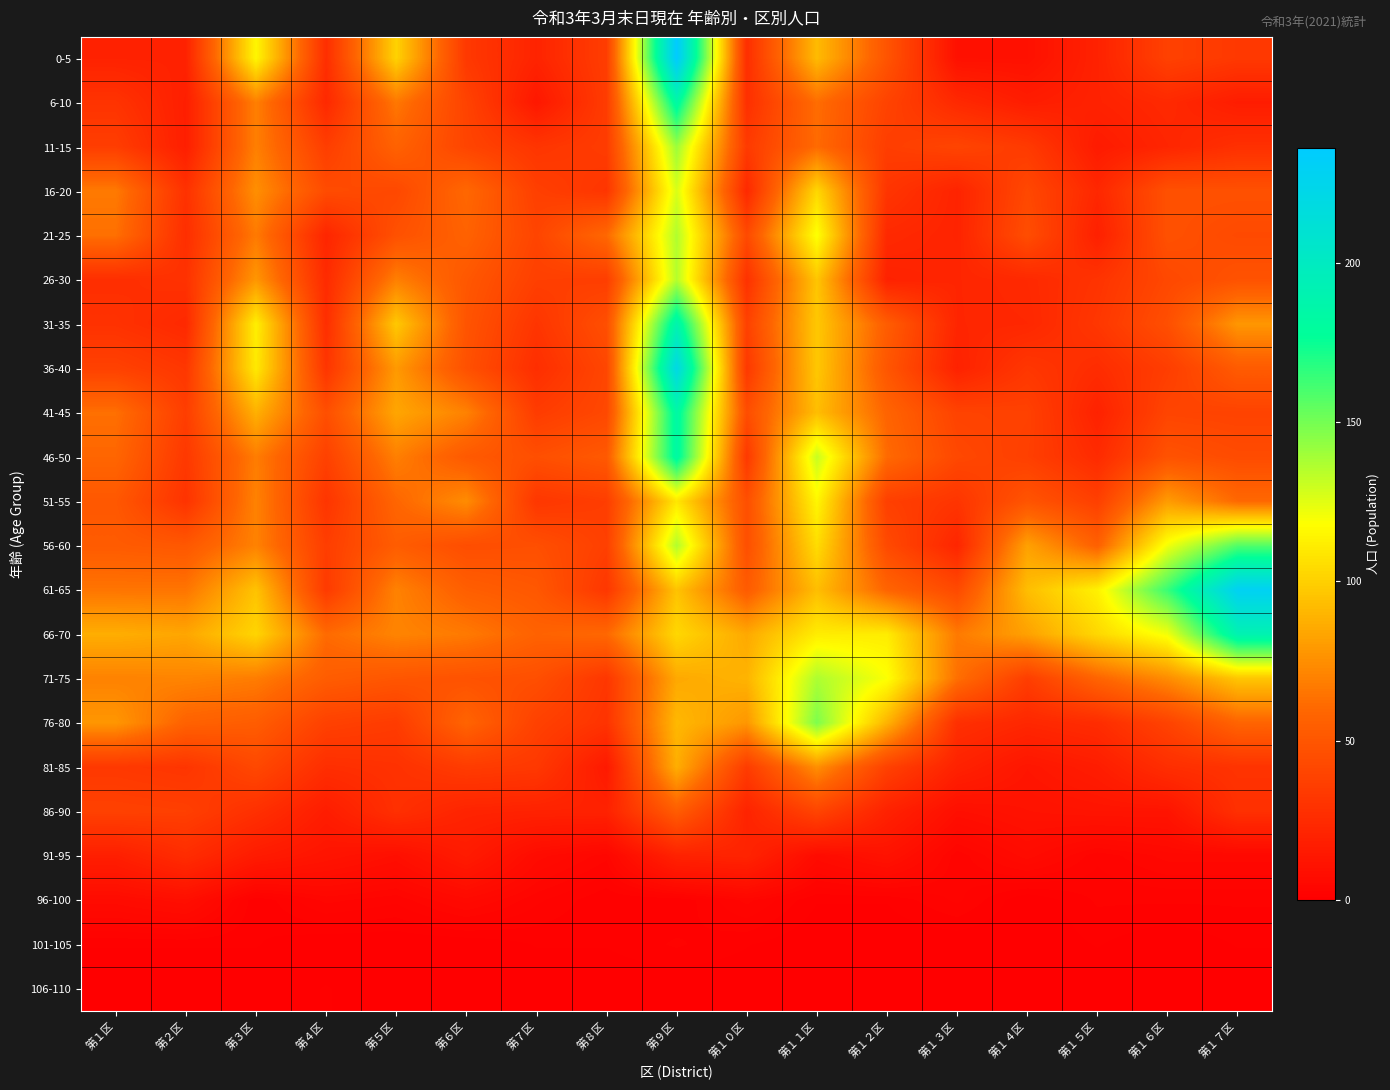

Reading left to right, transcribe all the data shown in this chart.

0-5: 第１区=20	第２区=20	第３区=115	第４区=27	第５区=101	第６区=33	第７区=21	第８区=36	第９区=236	第１０区=27	第１１区=92	第１２区=49	第１３区=10	第１４区=10	第１５区=20	第１６区=38	第１７区=33
6-10: 第１区=30	第２区=18	第３区=69	第４区=24	第５区=66	第６区=39	第７区=14	第８区=35	第９区=184	第１０区=28	第１１区=62	第１２区=39	第１３区=24	第１４区=17	第１５区=20	第１６区=24	第１７区=17
11-15: 第１区=36	第２区=18	第３区=69	第４区=36	第５区=57	第６区=40	第７区=31	第８区=35	第９区=141	第１０区=34	第１１区=61	第１２区=36	第１３区=40	第１４区=34	第１５区=16	第１６区=22	第１７区=28
16-20: 第１区=67	第２区=29	第３区=75	第４区=44	第５区=42	第６区=60	第７区=37	第８区=31	第９区=127	第１０区=24	第１１区=103	第１２区=31	第１３区=21	第１４区=42	第１５区=23	第１６区=47	第１７区=47
21-25: 第１区=63	第２区=27	第３区=67	第４区=22	第５区=47	第６区=57	第７区=40	第８区=60	第９区=136	第１０区=43	第１１区=119	第１２区=24	第１３区=21	第１４区=45	第１５区=19	第１６区=47	第１７区=43
26-30: 第１区=27	第２区=29	第３区=78	第４区=25	第５区=69	第６区=51	第７区=37	第８区=36	第９区=135	第１０区=29	第１１区=96	第１２区=20	第１３区=22	第１４区=24	第１５区=30	第１６区=42	第１７区=48
31-35: 第１区=29	第２区=24	第３区=112	第４区=27	第５区=97	第６区=49	第７区=31	第８区=46	第９区=189	第１０区=38	第１１区=97	第１２区=54	第１３区=22	第１４区=23	第１５区=32	第１６区=46	第１７区=78
36-40: 第１区=38	第２区=32	第３区=110	第４区=31	第５区=79	第６区=47	第７区=27	第８区=41	第９区=221	第１０区=33	第１１区=97	第１２区=50	第１３区=20	第１４区=32	第１５区=26	第１６区=36	第１７区=53
41-45: 第１区=63	第２区=36	第３区=88	第４区=46	第５区=84	第６区=70	第７区=35	第８区=42	第９区=184	第１０区=45	第１１区=93	第１２区=58	第１３区=39	第１４区=38	第１５区=20	第１６区=40	第１７区=39
46-50: 第１区=59	第２区=33	第３区=68	第４区=38	第５区=69	第６区=52	第７区=46	第８区=52	第９区=183	第１０区=33	第１１区=131	第１２区=61	第１３区=42	第１４区=37	第１５区=25	第１６区=48	第１７区=44
51-55: 第１区=51	第２区=30	第３区=70	第４区=31	第５区=59	第６区=74	第７区=32	第８区=36	第９区=109	第１０区=46	第１１区=115	第１２区=37	第１３区=31	第１４区=49	第１５区=37	第１６区=80	第１７区=60
56-60: 第１区=53	第２区=51	第３区=70	第４区=36	第５区=54	第６区=45	第７区=46	第８区=37	第９区=136	第１０区=46	第１１区=105	第１２区=43	第１３区=22	第１４区=82	第１５区=56	第１６区=121	第１７区=158
61-65: 第１区=65	第２区=65	第３区=95	第４区=34	第５区=70	第６区=55	第７区=51	第８区=32	第９区=95	第１０区=53	第１１区=93	第１２区=58	第１３区=43	第１４区=93	第１５区=113	第１６区=164	第１７区=229
66-70: 第１区=87	第２区=84	第３区=102	第４区=61	第５区=71	第６区=67	第７区=57	第８区=60	第９区=103	第１０区=85	第１１区=111	第１２区=111	第１３区=67	第１４区=82	第１５区=103	第１６区=121	第１７区=191
71-75: 第１区=70	第２区=71	第３区=68	第４区=54	第５区=50	第６区=48	第７区=46	第８区=32	第９区=85	第１０区=89	第１１区=137	第１２区=119	第１３区=63	第１４区=36	第１５区=58	第１６区=74	第１７区=96
76-80: 第１区=78	第２区=57	第３区=54	第４区=38	第５区=35	第６区=58	第７区=38	第８区=30	第９区=91	第１０区=78	第１１区=148	第１２区=89	第１３区=28	第１４区=23	第１５区=26	第１６区=39	第１７区=58
81-85: 第１区=33	第２区=31	第３区=42	第４区=27	第５区=29	第６区=35	第７区=33	第８区=15	第９区=87	第１０区=35	第１１区=75	第１２区=38	第１３区=20	第１４区=13	第１５区=17	第１６区=27	第１７区=30
86-90: 第１区=38	第２区=37	第３区=28	第４区=17	第５区=28	第６区=21	第７区=20	第８区=20	第９区=54	第１０区=21	第１１区=40	第１２区=20	第１３区=9	第１４区=11	第１５区=12	第１６区=12	第１７区=28
91-95: 第１区=18	第２区=26	第３区=16	第４区=12	第５区=9	第６区=16	第７区=7	第８区=4	第９区=20	第１０区=21	第１１区=7	第１２区=11	第１３区=3	第１４区=7	第１５区=3	第１６区=5	第１７区=5
96-100: 第１区=7	第２区=9	第３区=1	第４区=4	第５区=3	第６区=6	第７区=3	第８区=1	第９区=1	第１０区=4	第１１区=1	第１２区=1	第１３区=3	第１４区=0	第１５区=2	第１６区=2	第１７区=2
101-105: 第１区=1	第２区=1	第３区=1	第４区=0	第５区=0	第６区=0	第７区=1	第８区=1	第９区=2	第１０区=1	第１１区=0	第１２区=0	第１３区=0	第１４区=0	第１５区=1	第１６区=0	第１７区=1
106-110: 第１区=0	第２区=0	第３区=0	第４区=1	第５区=0	第６区=0	第７区=0	第８区=0	第９区=0	第１０区=0	第１１区=0	第１２区=0	第１３区=0	第１４区=0	第１５区=0	第１６区=0	第１７区=0